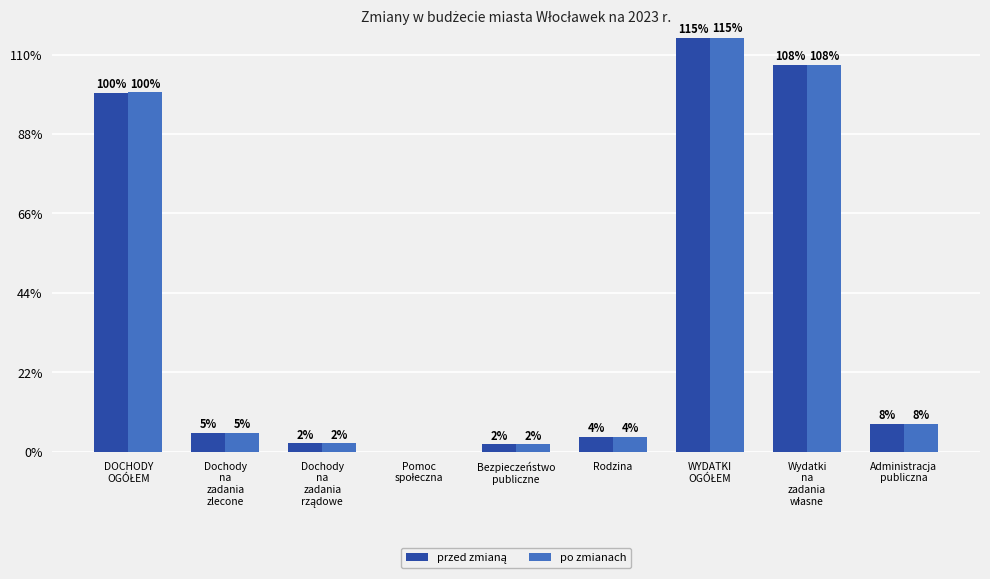

Are the bars horizontal?

No